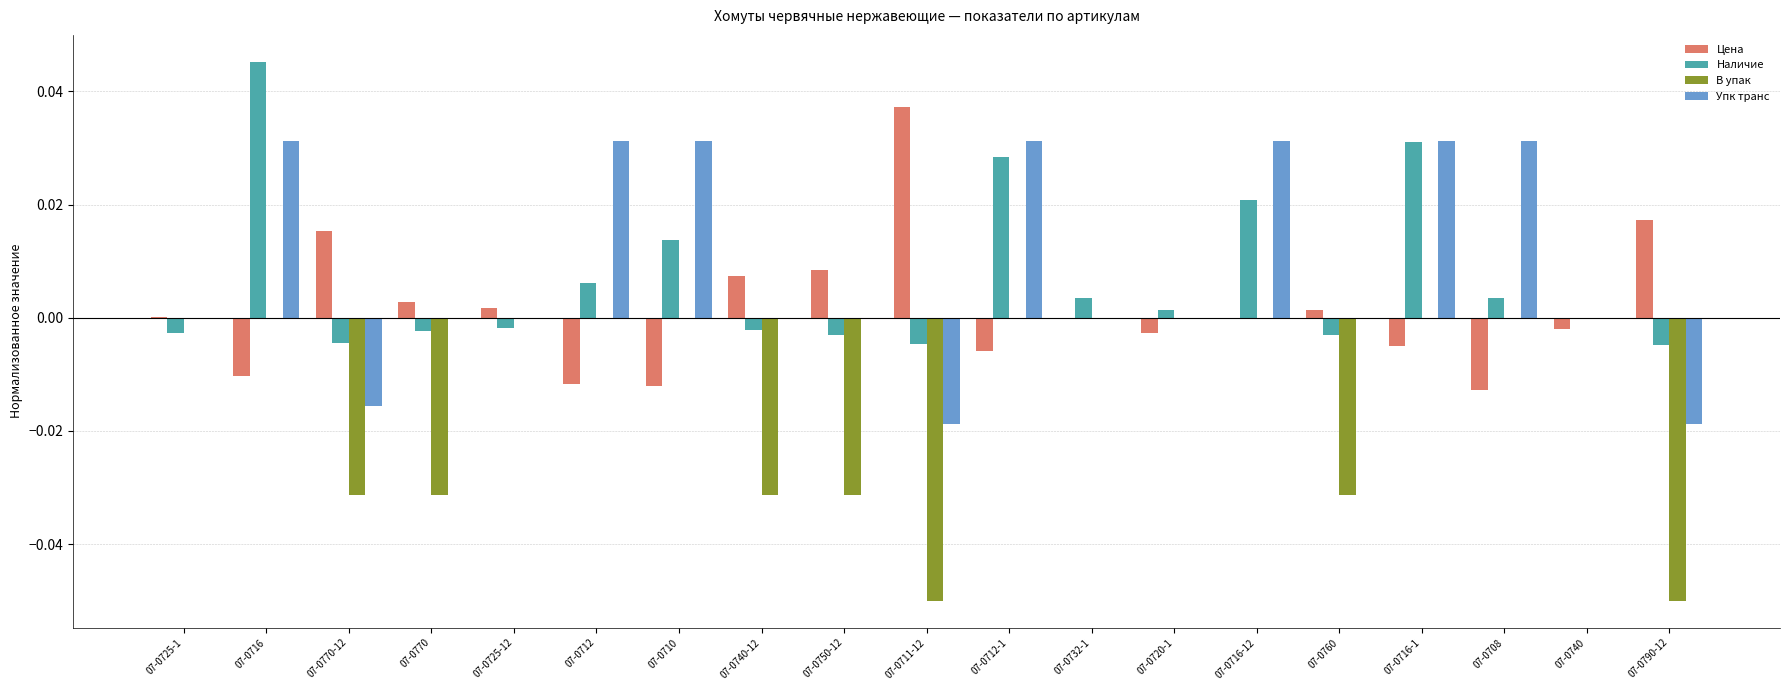

What is the total value across all series at 07-0712-1?

0.1